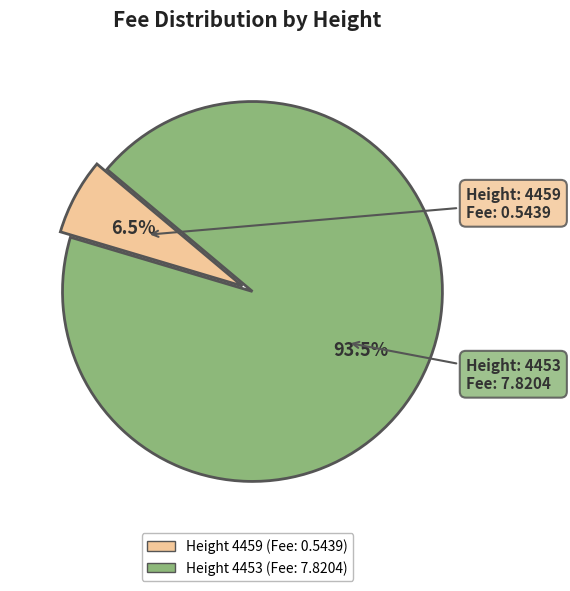

Does any single category account for the majority?

Yes